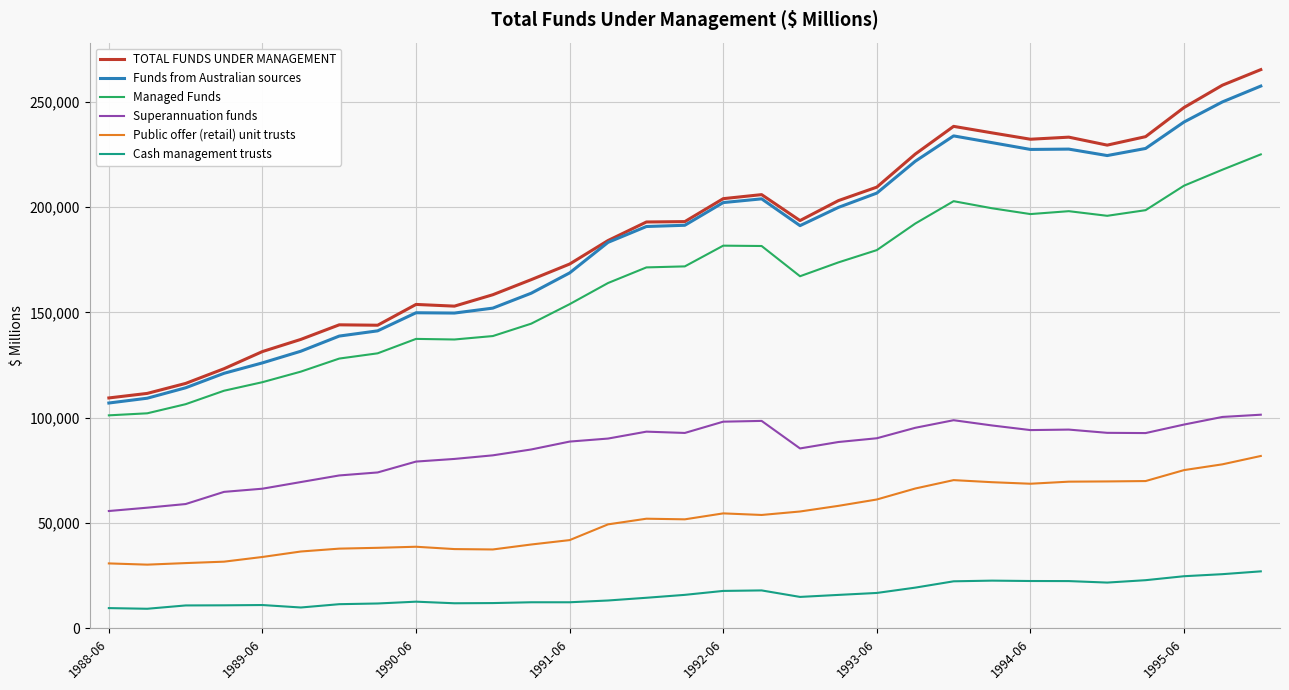

True or false: Funds from Australian sources and Superannuation funds cross at least once.

False